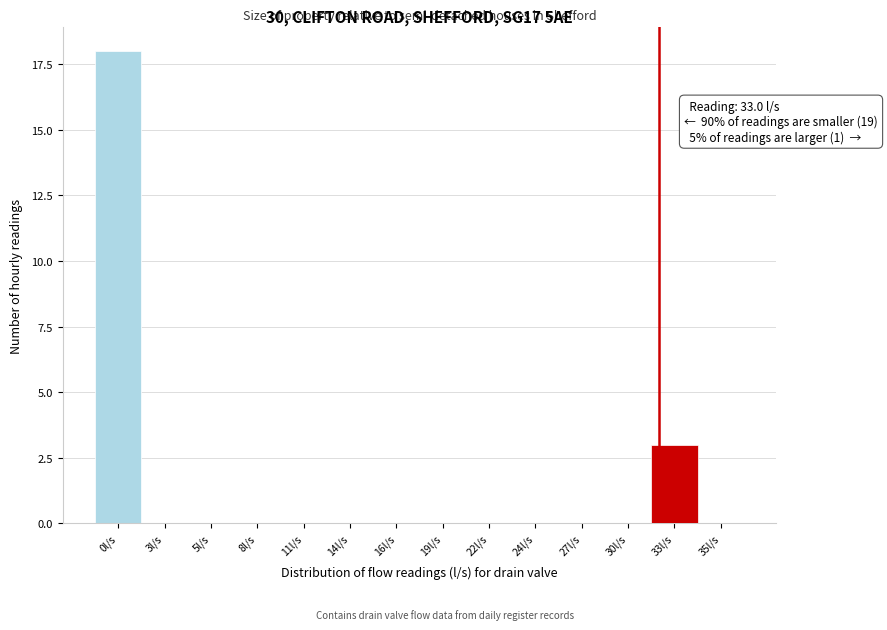

Reading left to right, transcribe all the data shown in this chart.

0l/s=18	3l/s=0	5l/s=0	8l/s=0	11l/s=0	14l/s=0	16l/s=0	19l/s=0	22l/s=0	24l/s=0	27l/s=0	30l/s=0	33l/s=3	35l/s=0